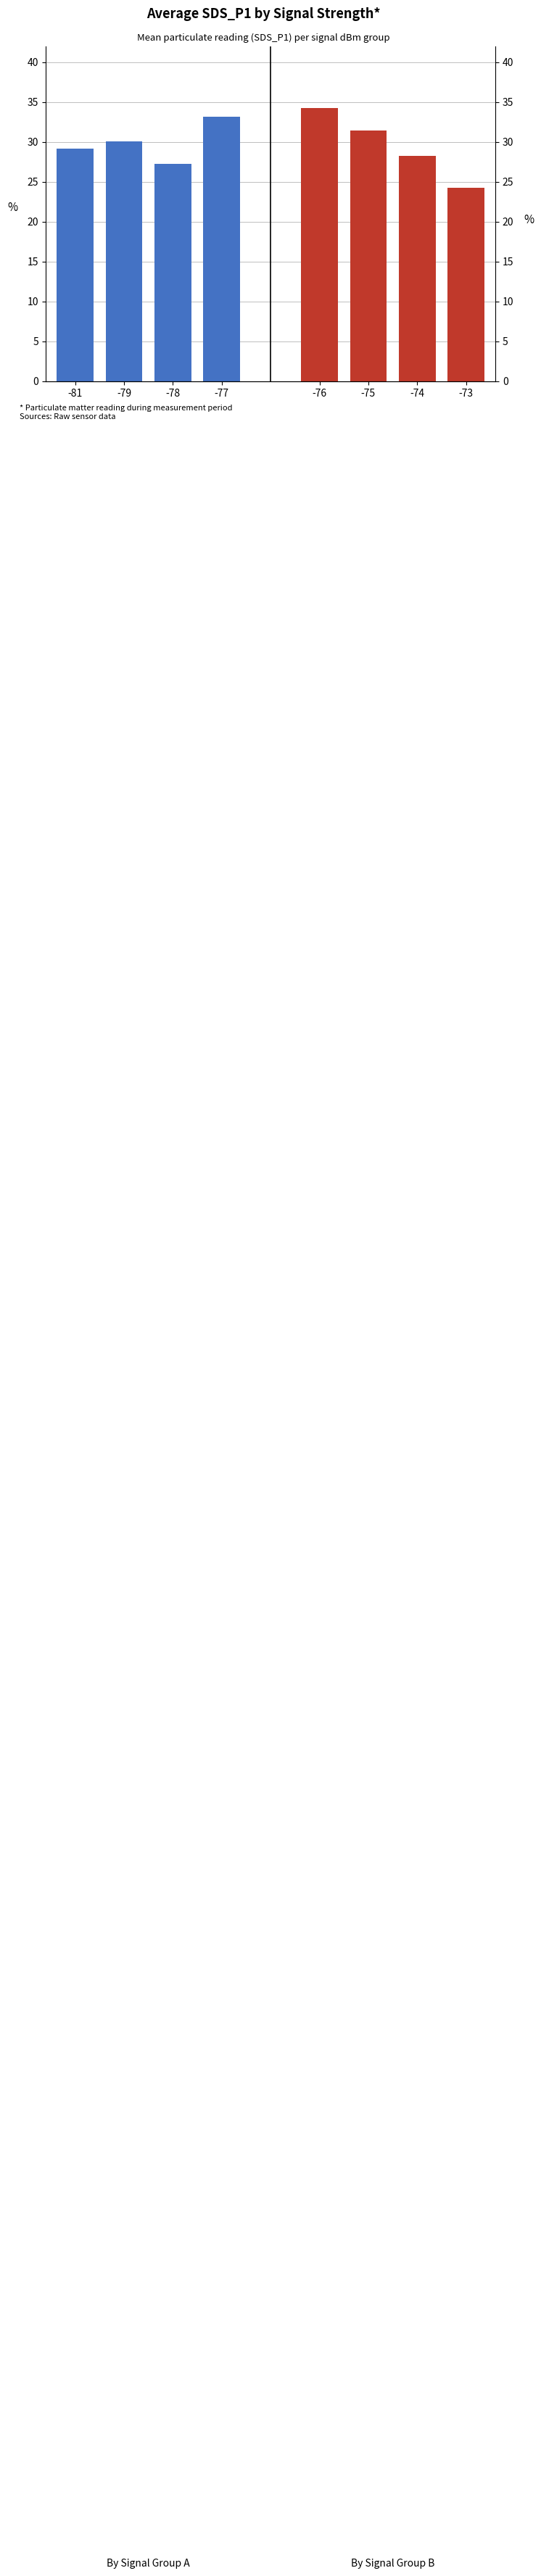

Where is Group A (Signal -81 to -78) nearest to the value 30?

-79